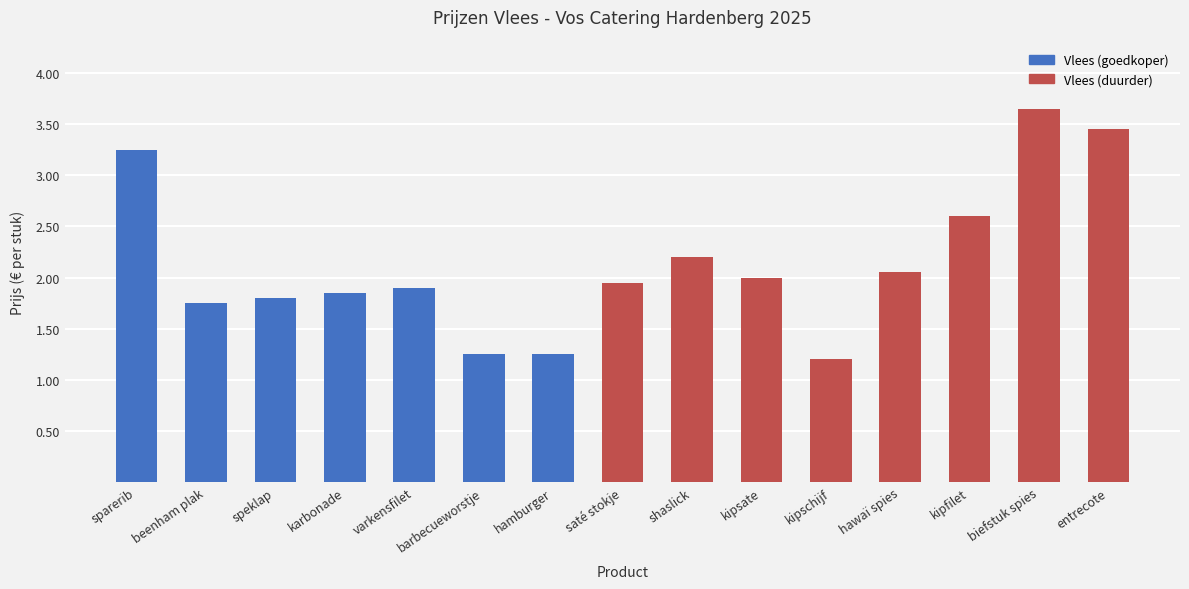

Is it true that the value at shaslick is 3.7?

False